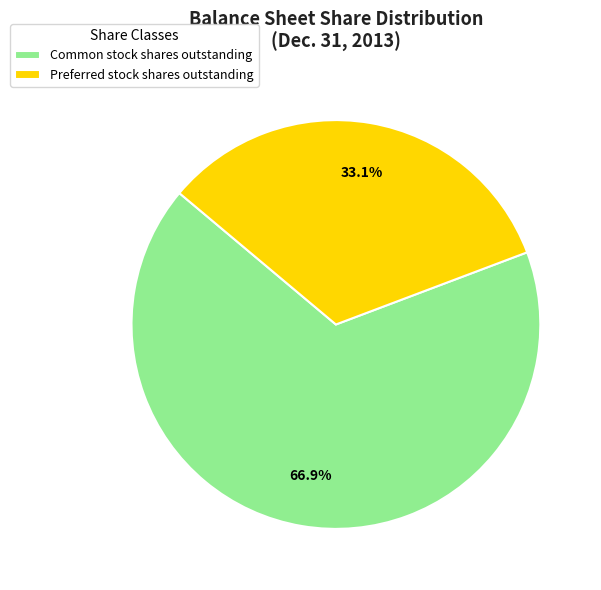

What is the ratio of the value at Preferred stock shares outstanding to the value at Common stock shares outstanding?

0.5